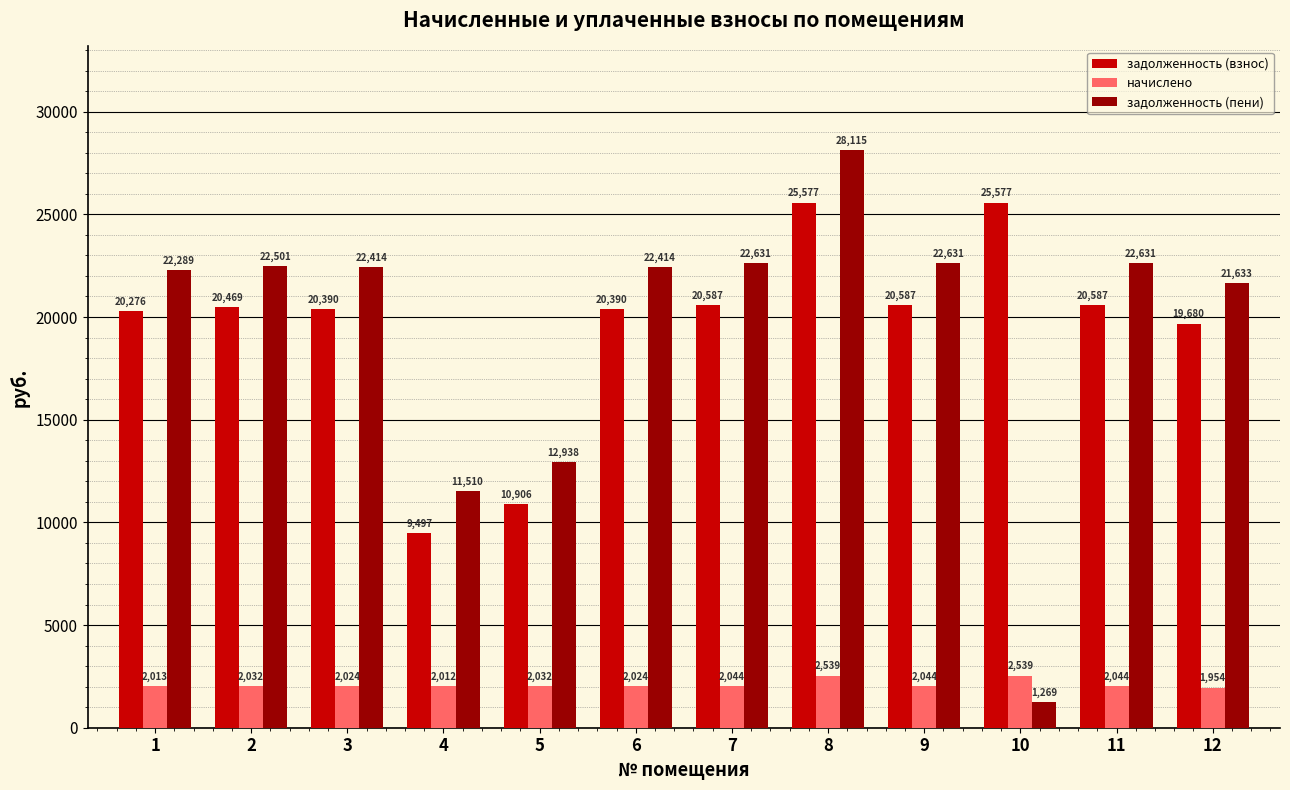

At 4, list the series in order from largest to smallest.

задолженность (пени), задолженность (взнос), начислено